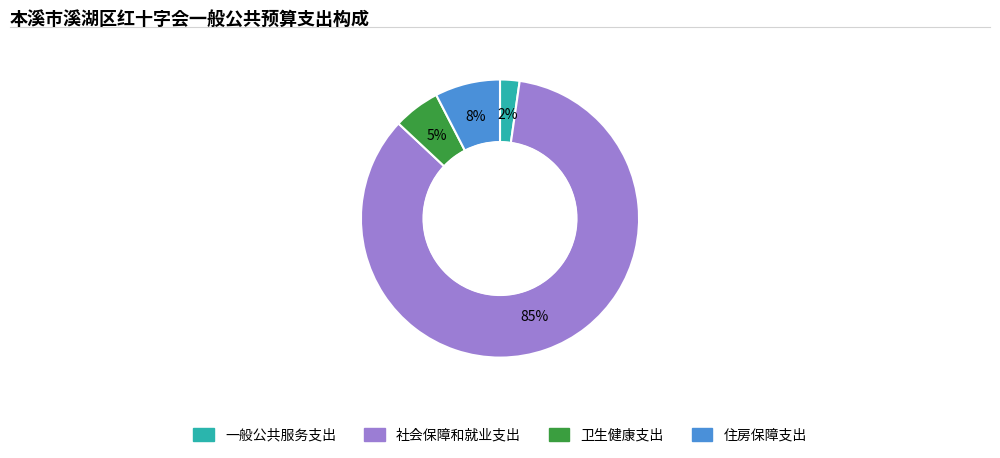

The 社会保障和就业支出 slice represents 85% of the pie. True or false?

True